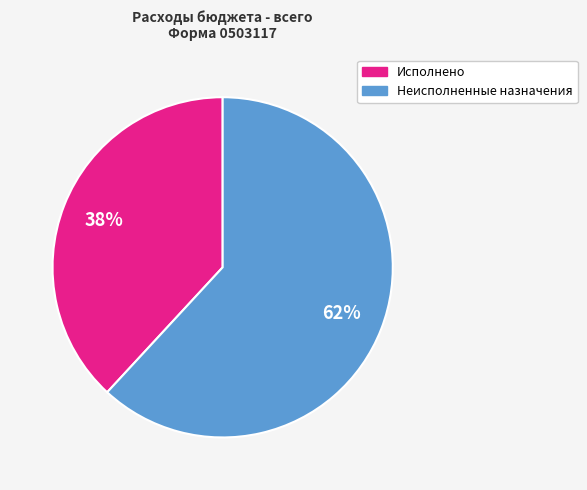

How many slices are in this pie chart?

2